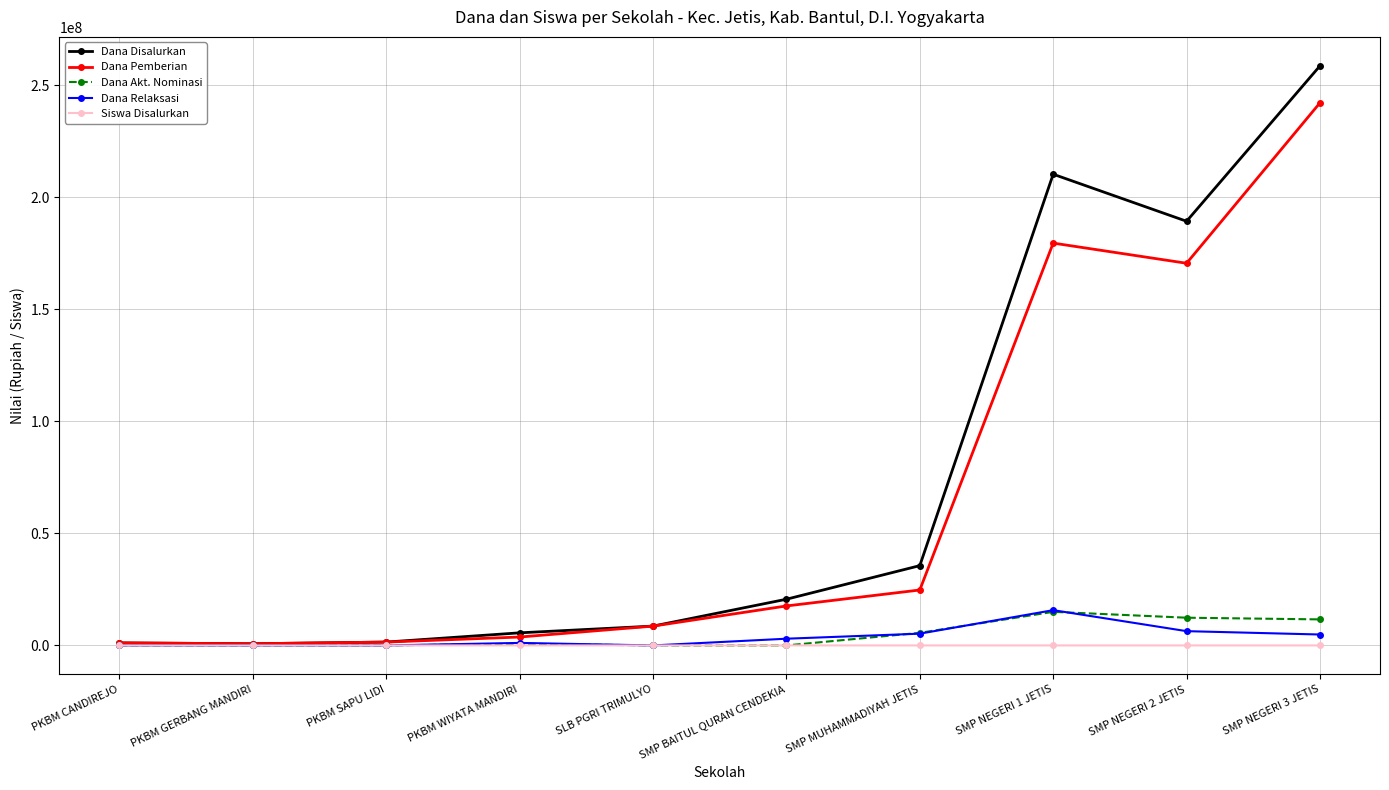

At how many categories does at least one series exceed 136195307?

3